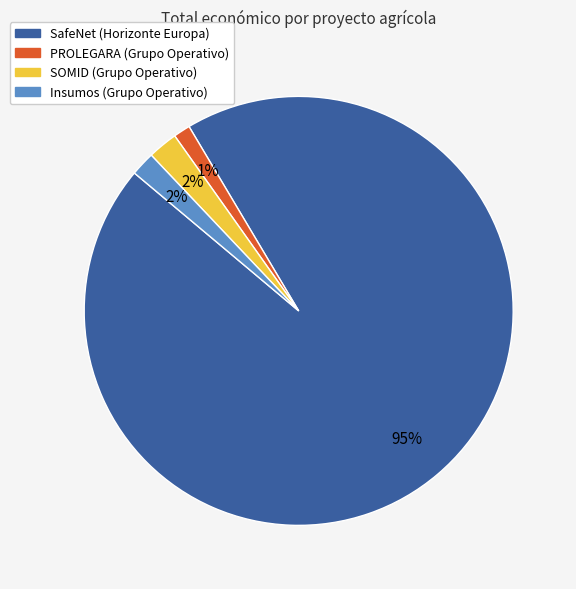

Do SOMID (Grupo Operativo) and Insumos (Grupo Operativo) together represent more than half of the pie?

No